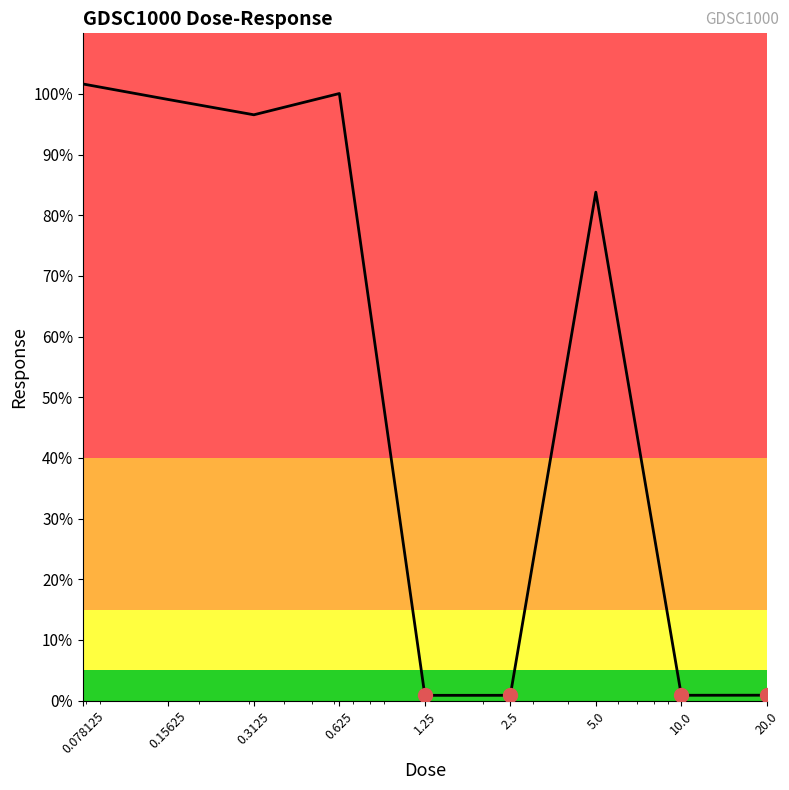

What is the greatest value displayed?

101.7